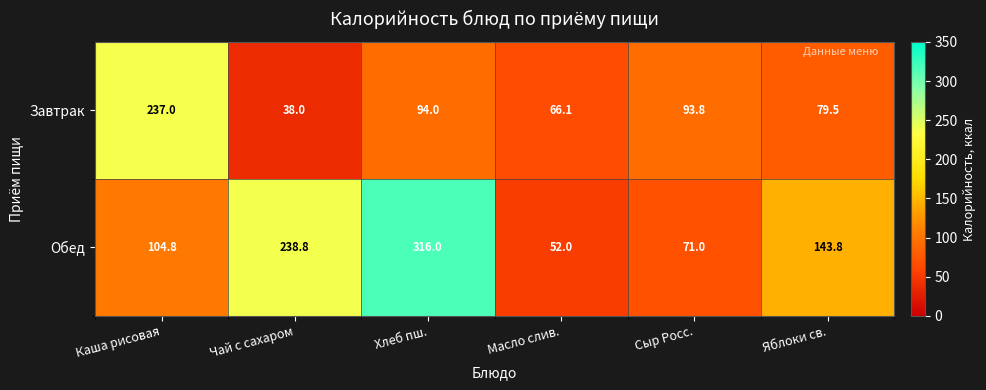

Is it true that Завтрак equals 41.8 at Сыр Росс.?

False